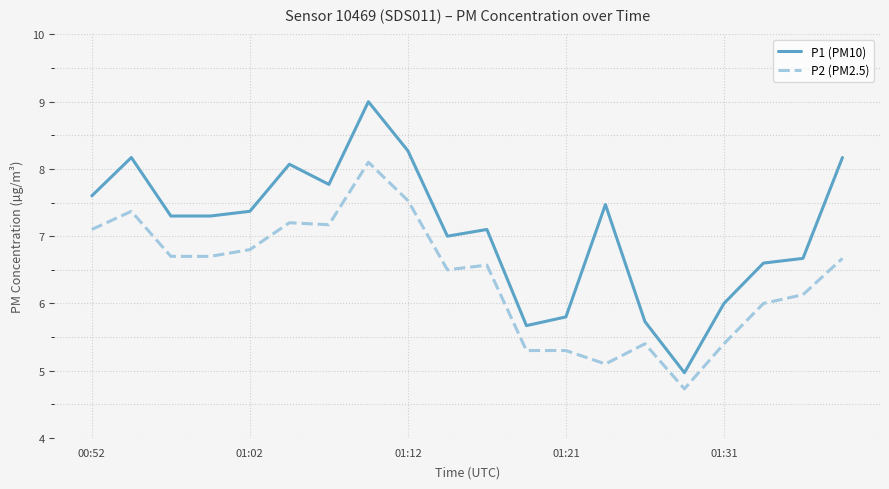

True or false: P2 (PM2.5) and P1 (PM10) intersect in this chart.

False